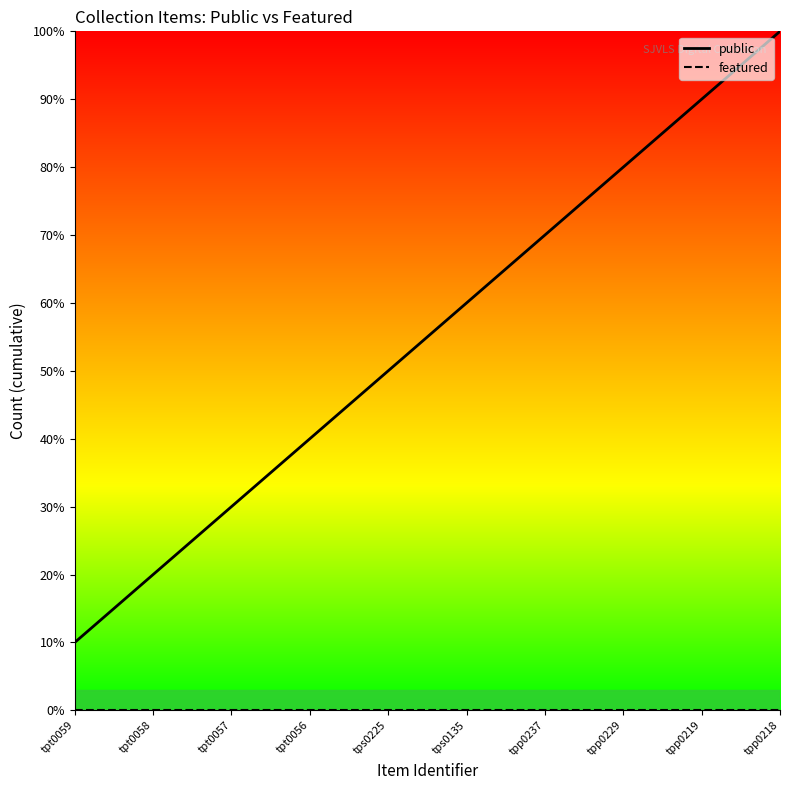

Reading left to right, extract all data points from this chart.

public: 10	20	30	40	50	60	70	80	90	100
featured: 0	0	0	0	0	0	0	0	0	0